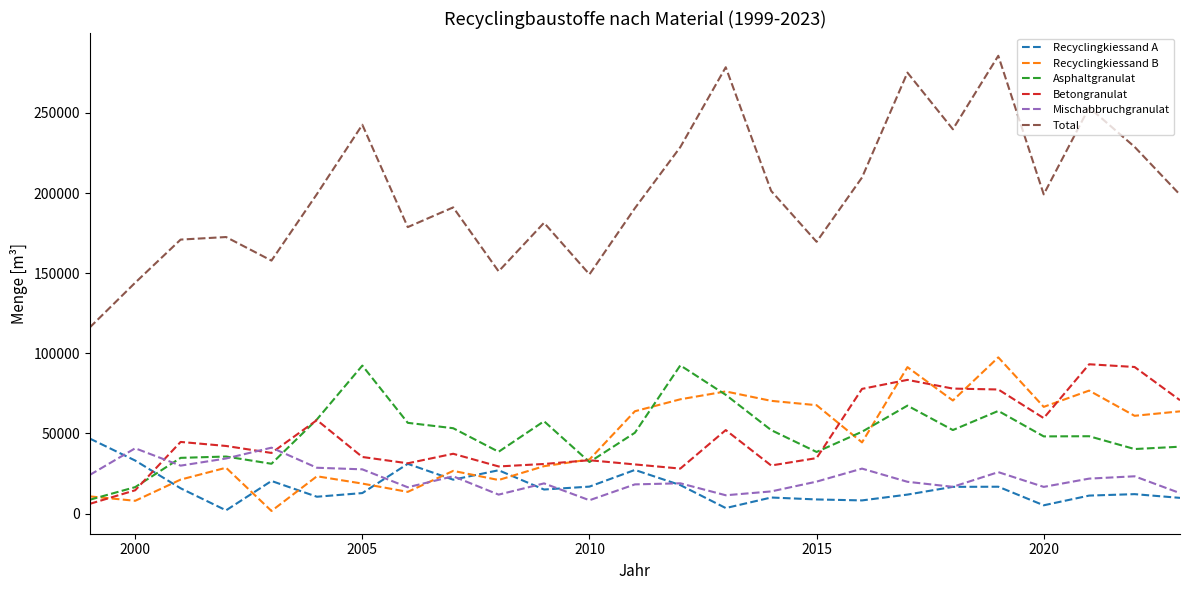

Count the number of data series in this chart.

6